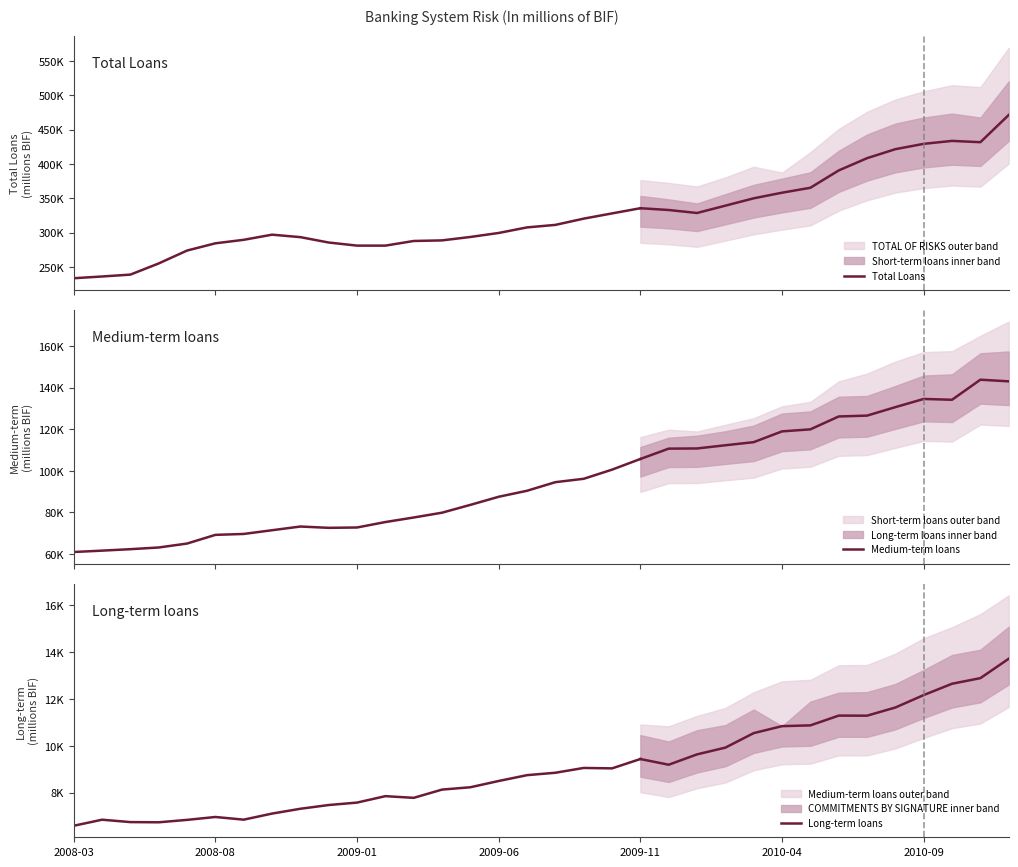

Is it true that Medium-term loans equals 36831.6 at 14?

False